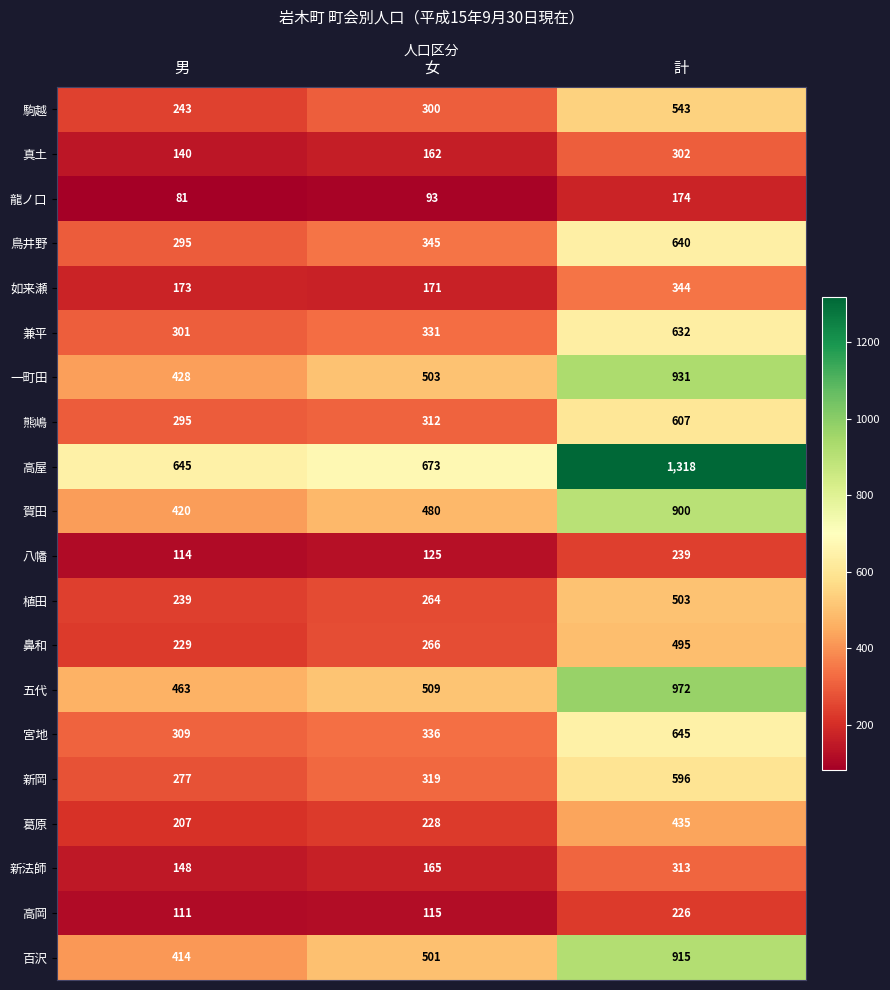

At which label does 熊嶋 reach its minimum?

男